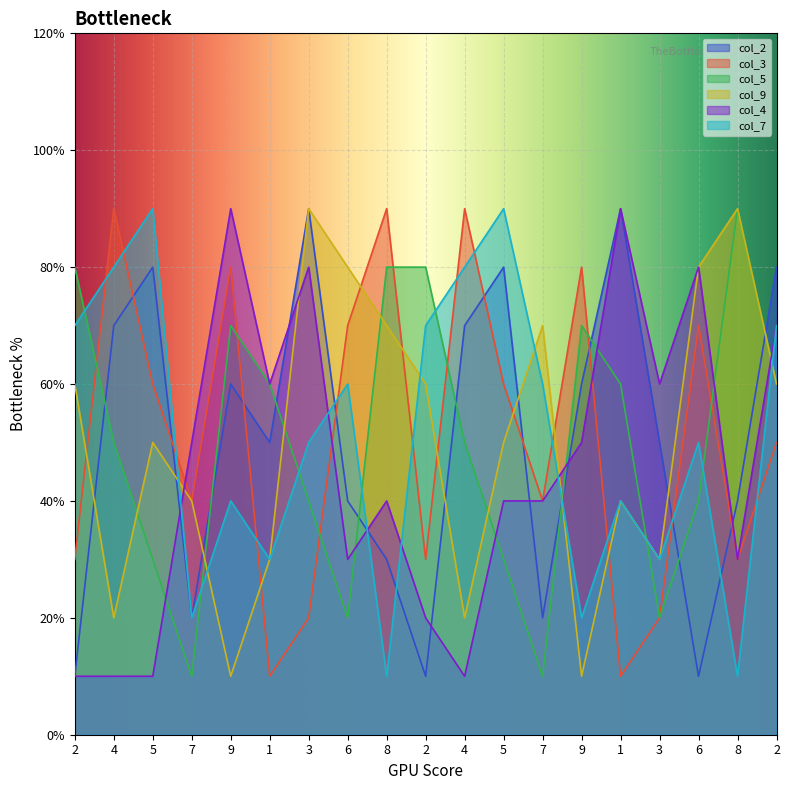

True or false: col_5 has more than 2 points higher than both neighbors.

True